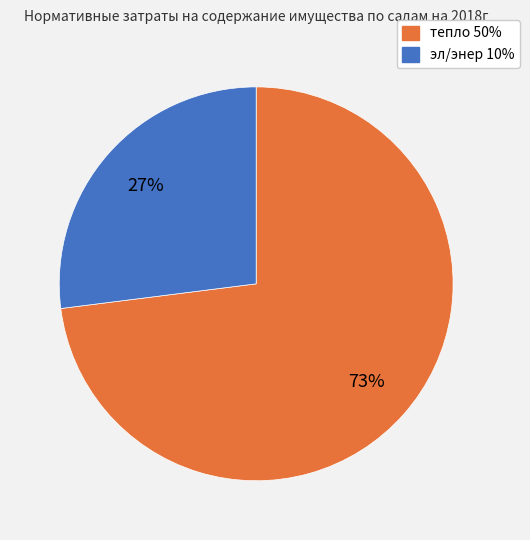

How many segments does this pie chart have?

2